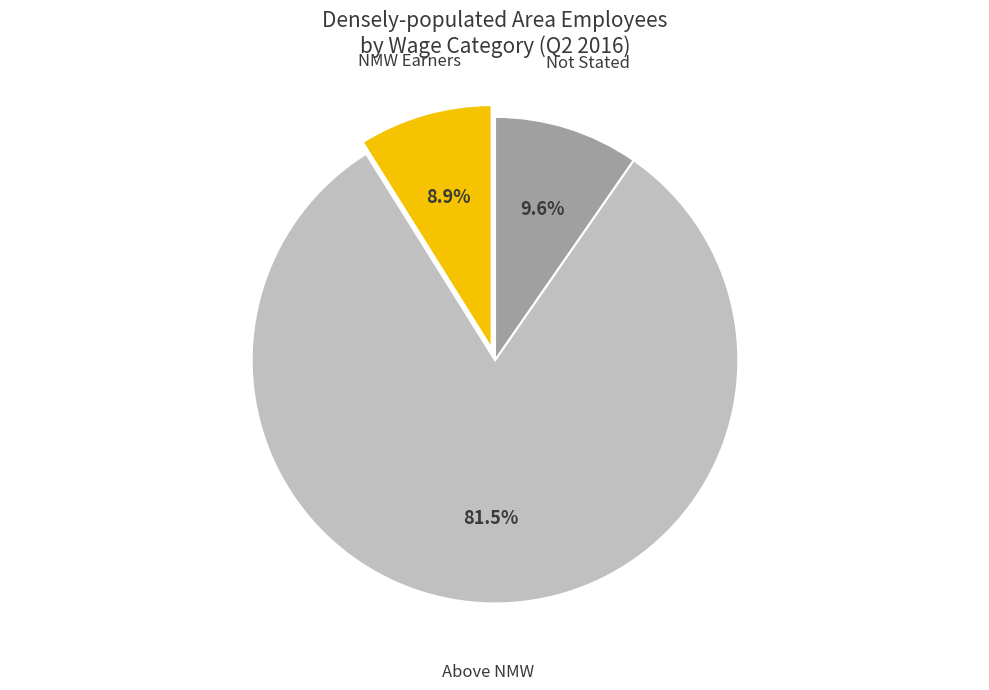

What is the total percentage of Above NMW and Not Stated?

91.1%